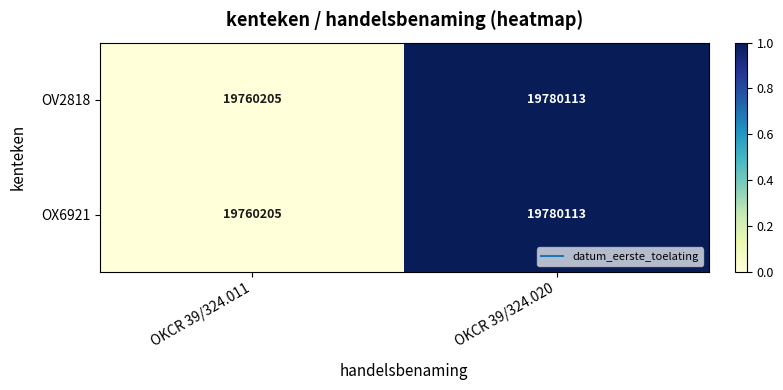

Rank the categories by OX6921 value from lowest to highest.

OKCR 39/324.011, OKCR 39/324.020